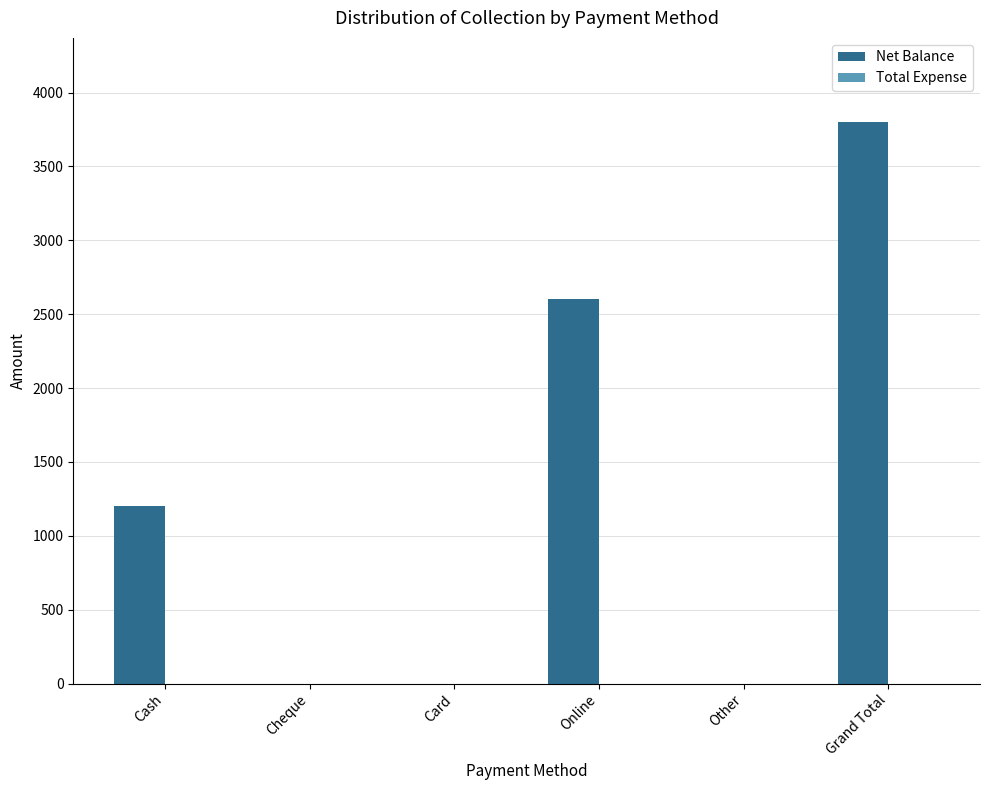

What is the maximum value shown in the chart?

3800